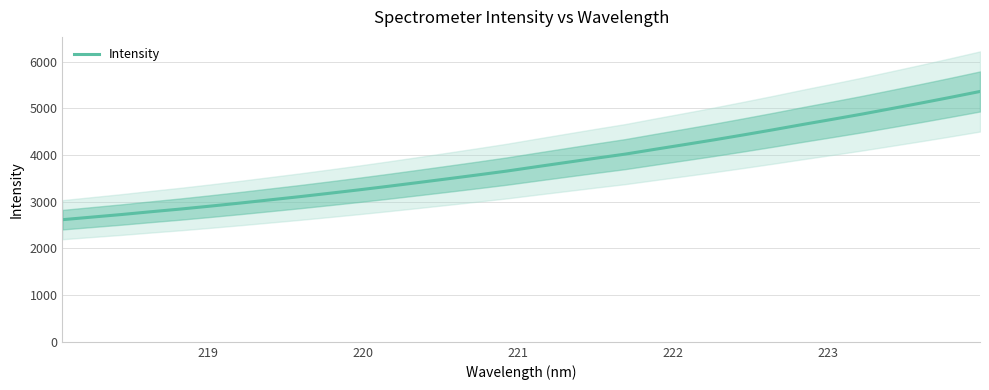

What is the lowest value of the Intensity series?

2615.5